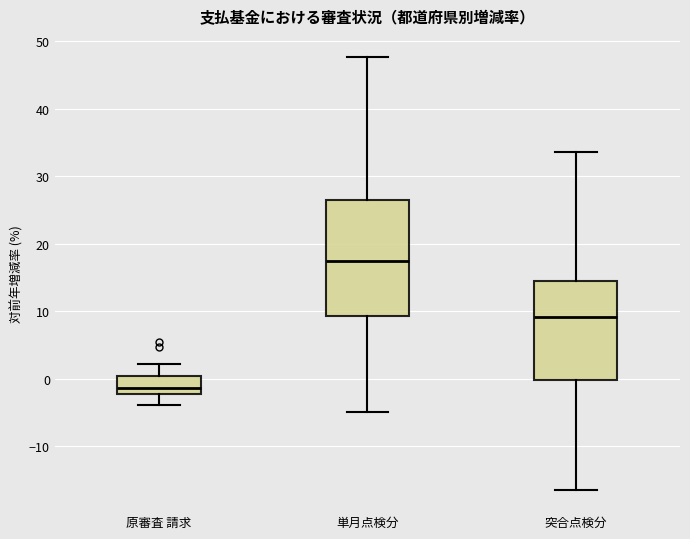

Where is the upper edge of the box for 突合点検分 on the y-axis? The values are not printed on the chart, so give them approximately, as read against the axis.

14